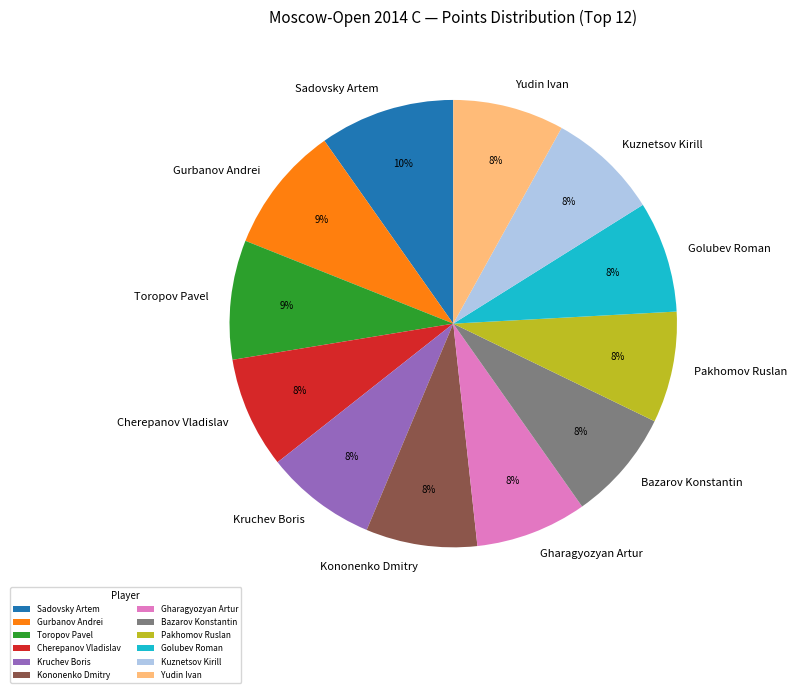

Which slice is the largest?

Sadovsky Artem